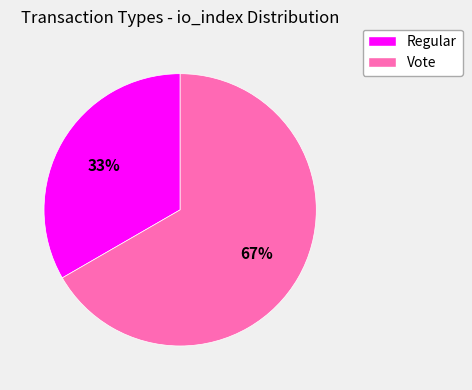

Is it true that Vote is 67% of the pie?

True